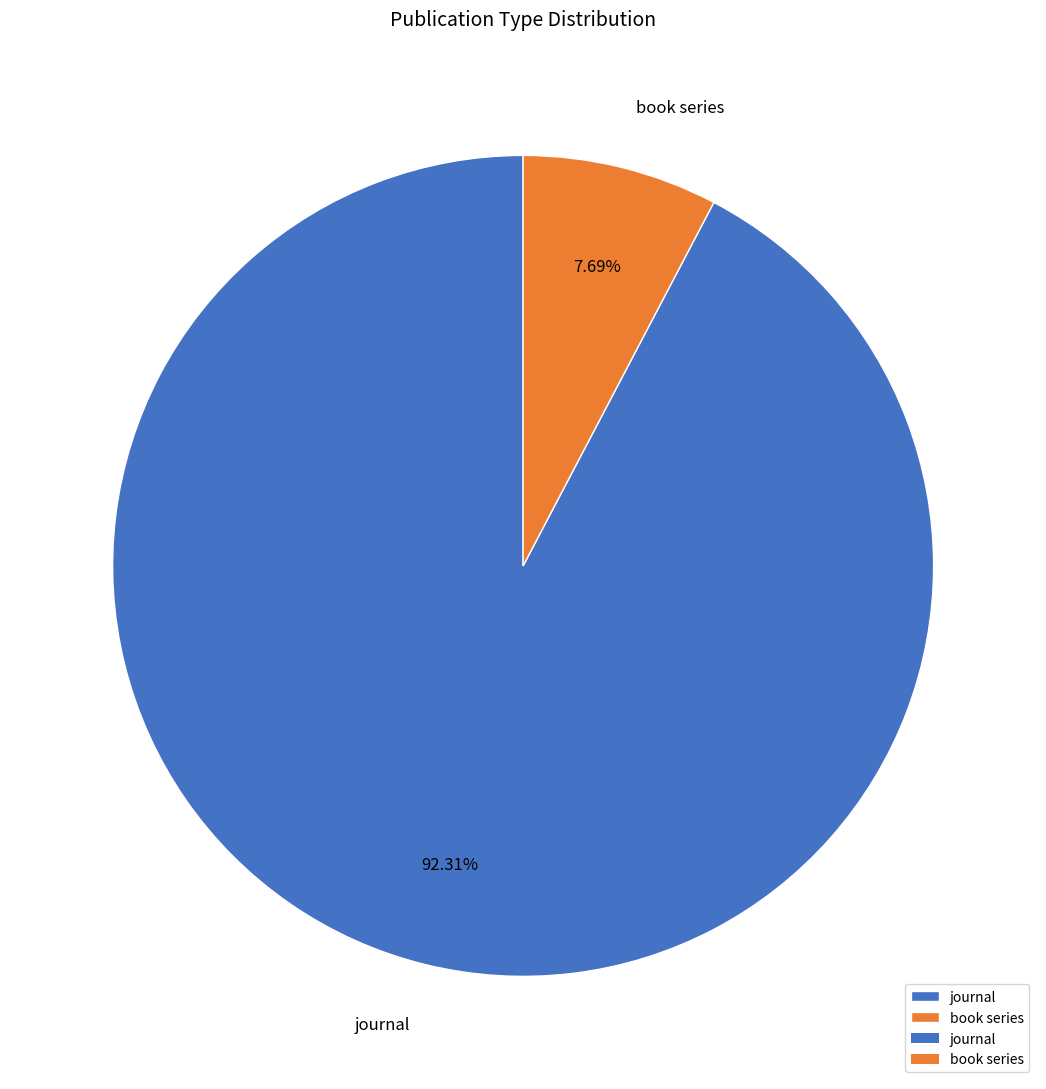

To the nearest percent, what percentage of the pie is journal?

92%